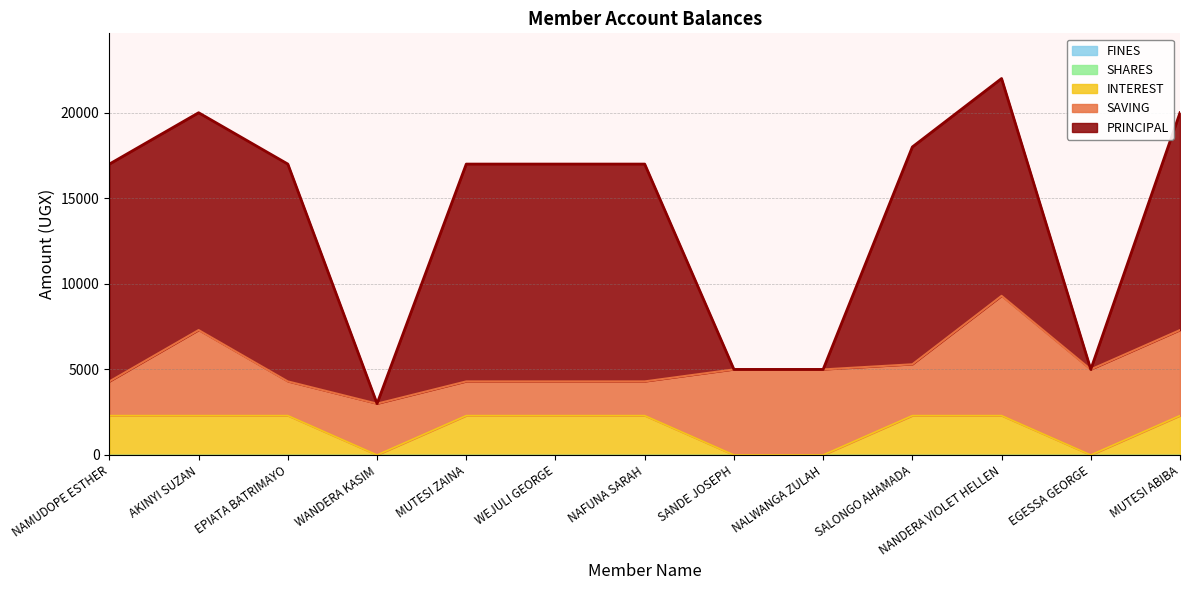

At which category does PRINCIPAL reach its first local valley?

WANDERA KASIM